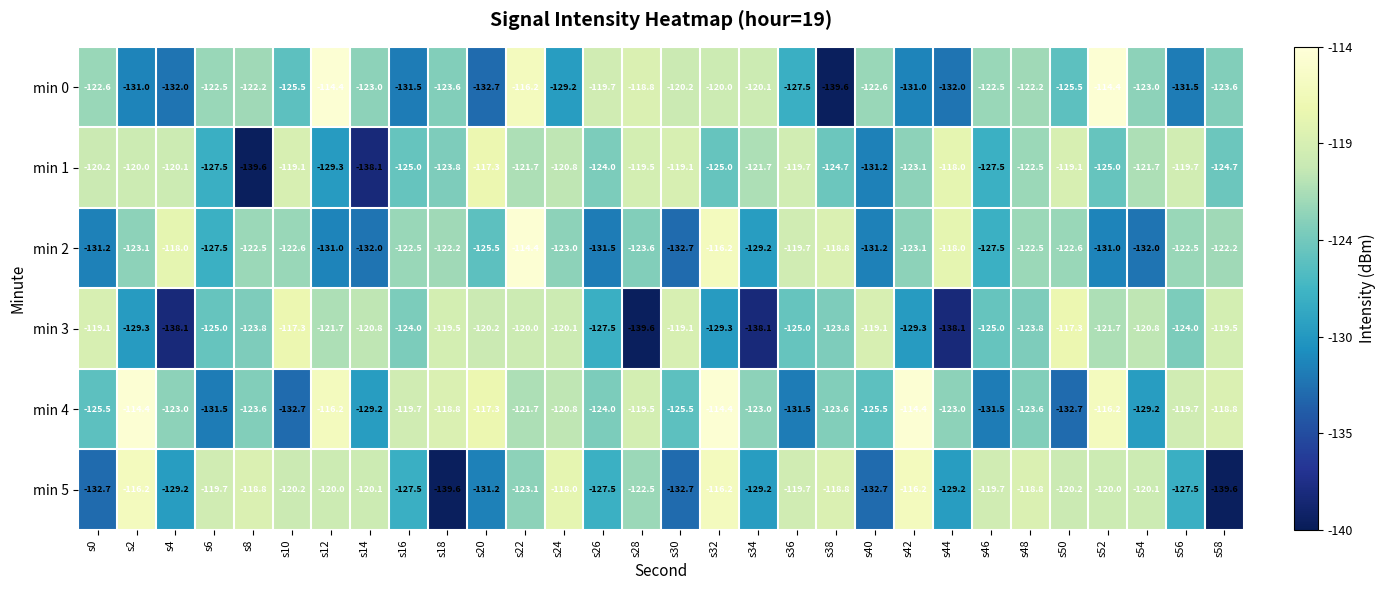

What is the minimum value for min 5?

-139.6